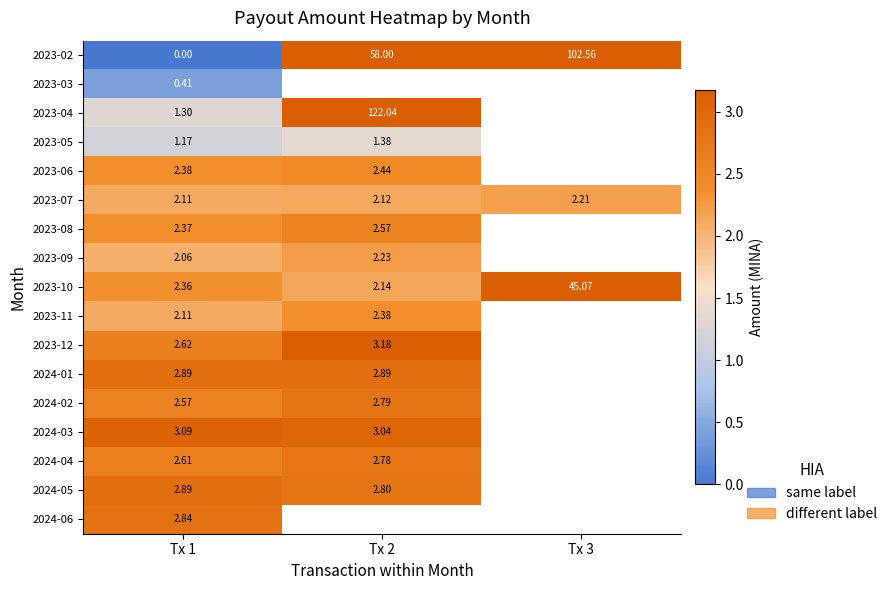

Is the value of 2023-11 at Tx 2 greater than the value of 2023-05 at Tx 2?

Yes